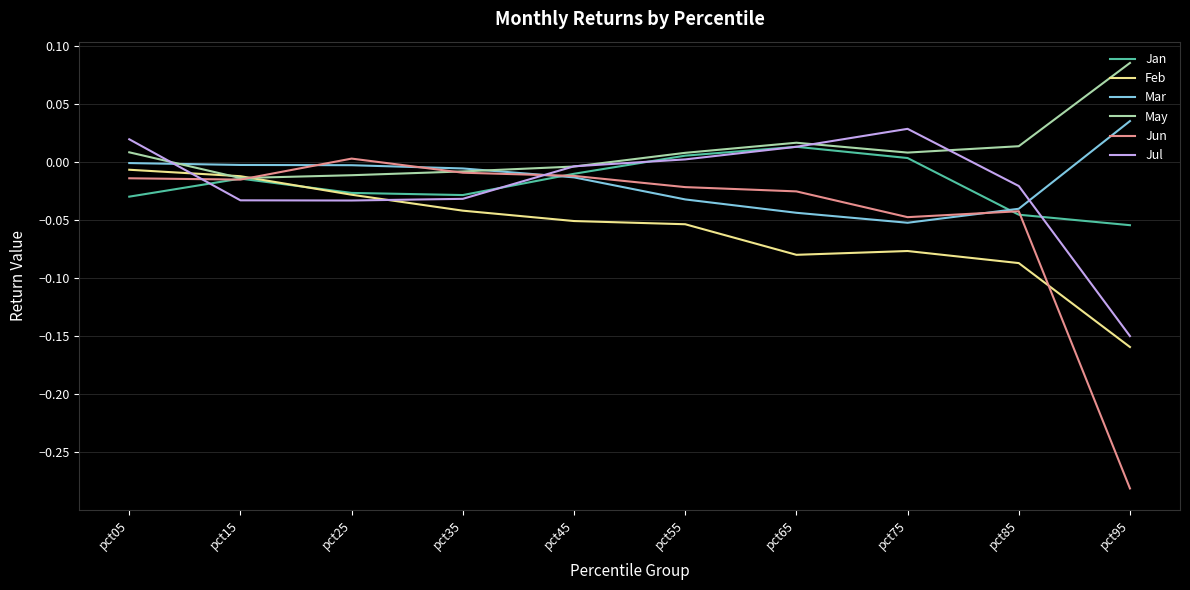

How many categories are shown in the chart?

10